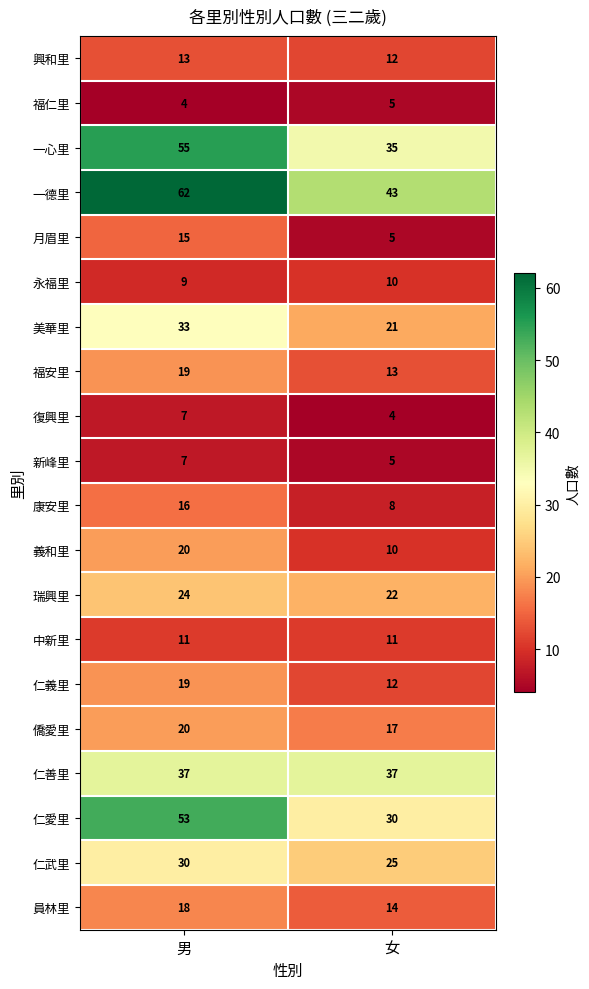

List the labels in order of 一德里 value, largest first.

男, 女